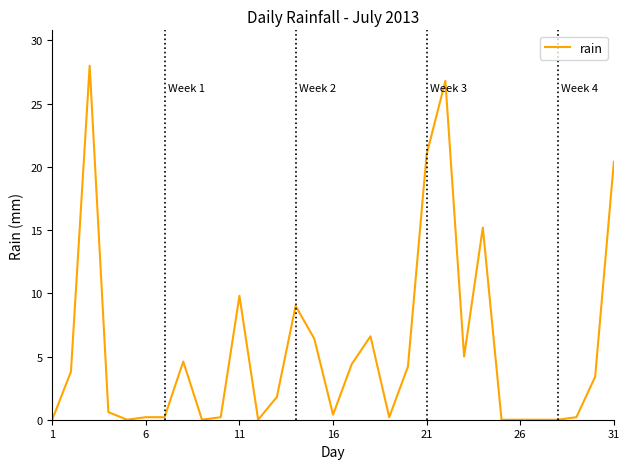

What is the difference between the maximum and minimum values?

28.0